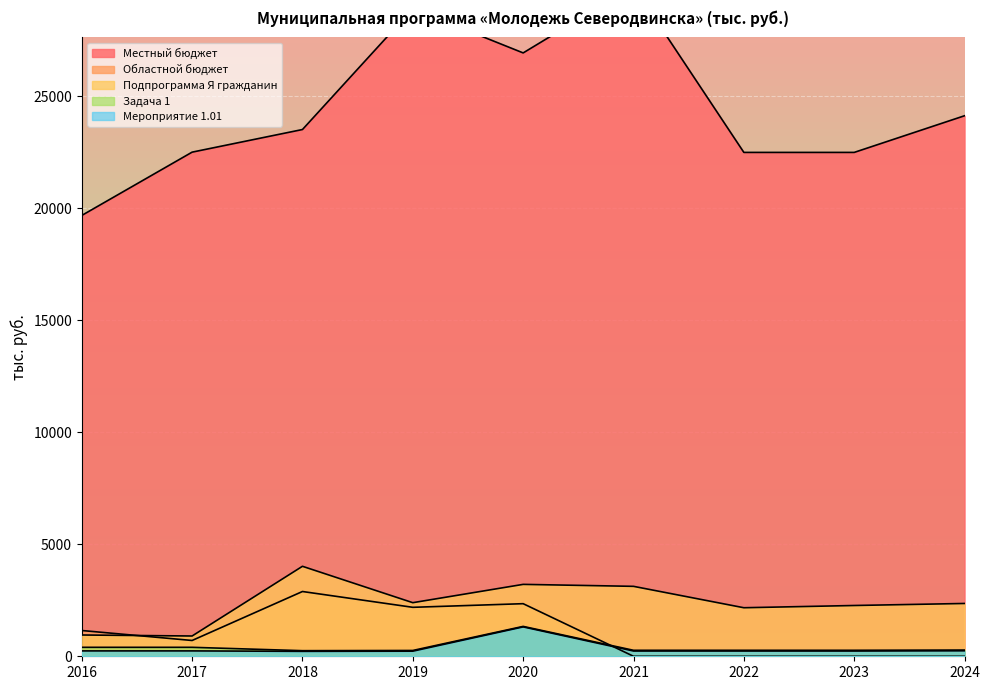

How many data points in Задача 1 are above 267?

7